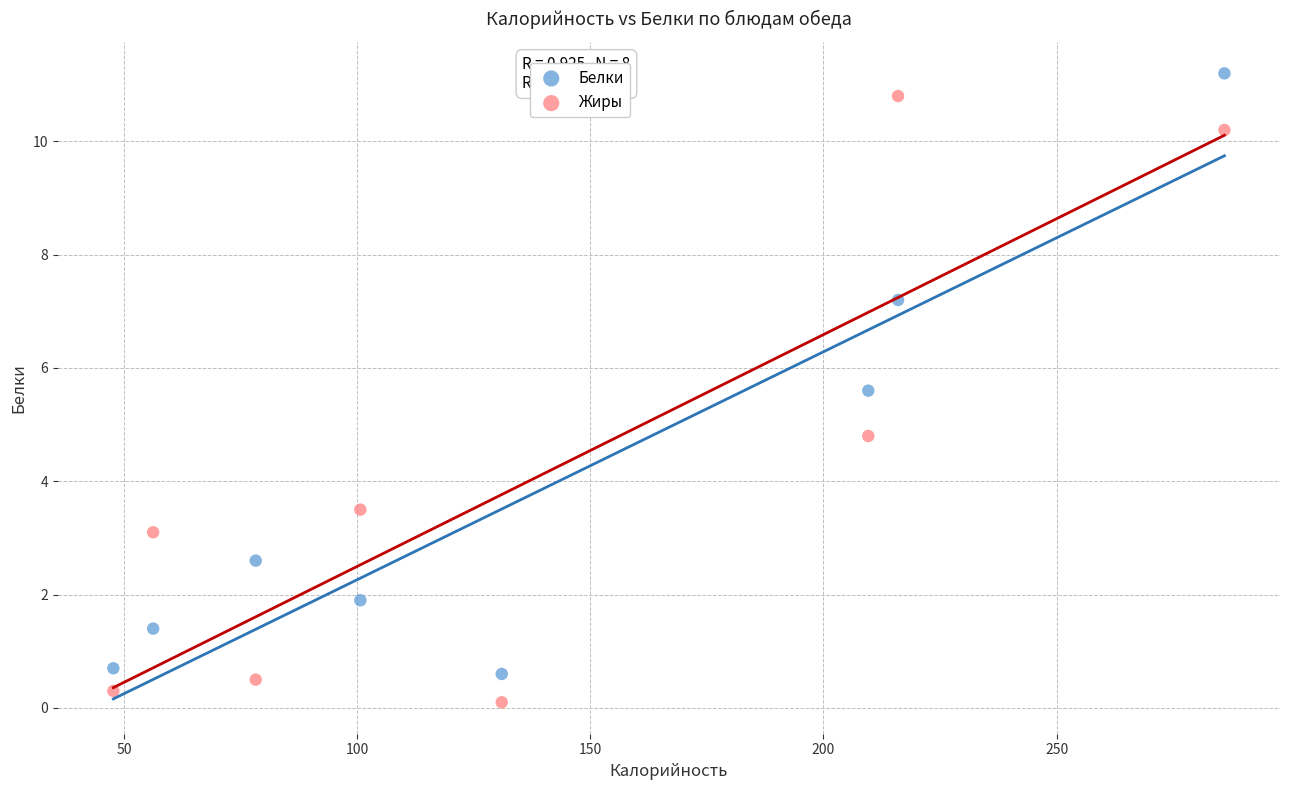

Across all data points, what is the range of Y values (max minus min)?

11.1